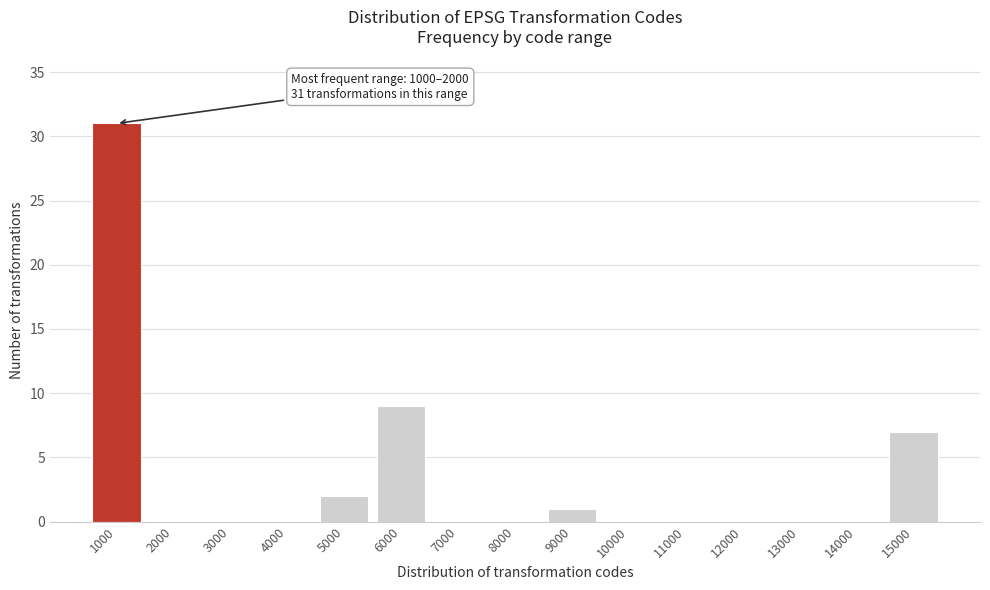

Reading left to right, list all the values displayed in this chart.

1000=31	2000=0	3000=0	4000=0	5000=2	6000=9	7000=0	8000=0	9000=1	10000=0	11000=0	12000=0	13000=0	14000=0	15000=7